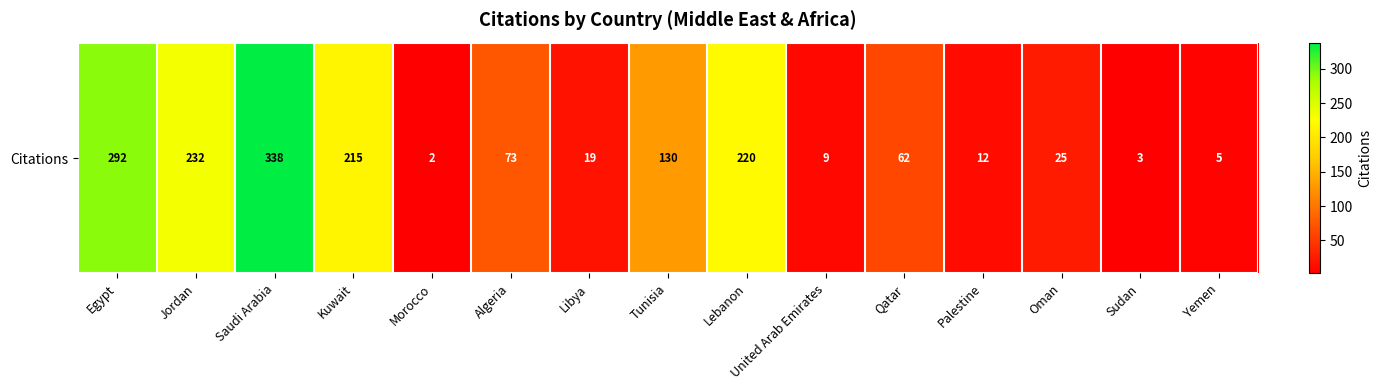

What is the minimum value shown in the chart?

2